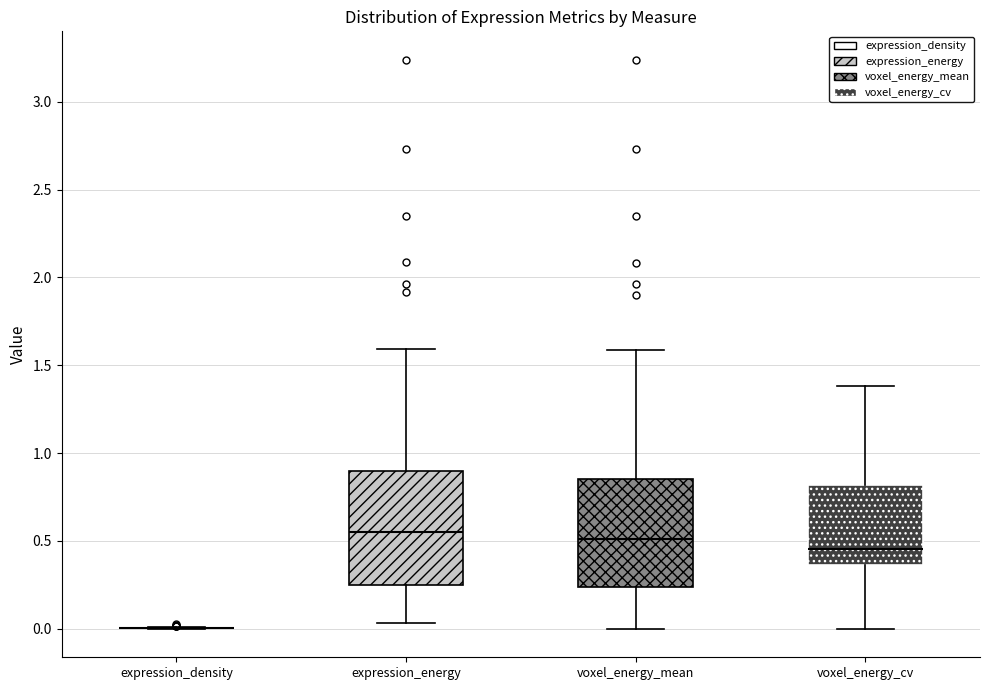

Reading left to right, transcribe this box plot: for each box, give where its median line is, the range the box spans, and where its two whiskers end, as read against the y-axis. The values are not printed on the chart, so give them approximately, as read against the axis.

expression_density: box collapsed to a line at 0.00, whiskers 0.00 to 0.00
expression_energy: median 0.55, box 0.25 to 0.90, whiskers 0.05 to 1.60
voxel_energy_mean: median 0.50, box 0.25 to 0.85, whiskers 0.00 to 1.60
voxel_energy_cv: median 0.45, box 0.35 to 0.80, whiskers 0.00 to 1.40